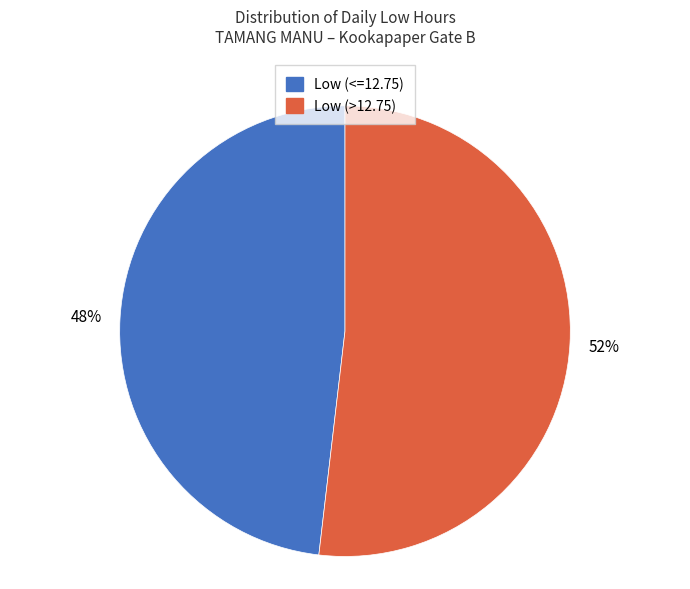

To the nearest percent, what is the difference between the largest and smallest slice percentages?

4%